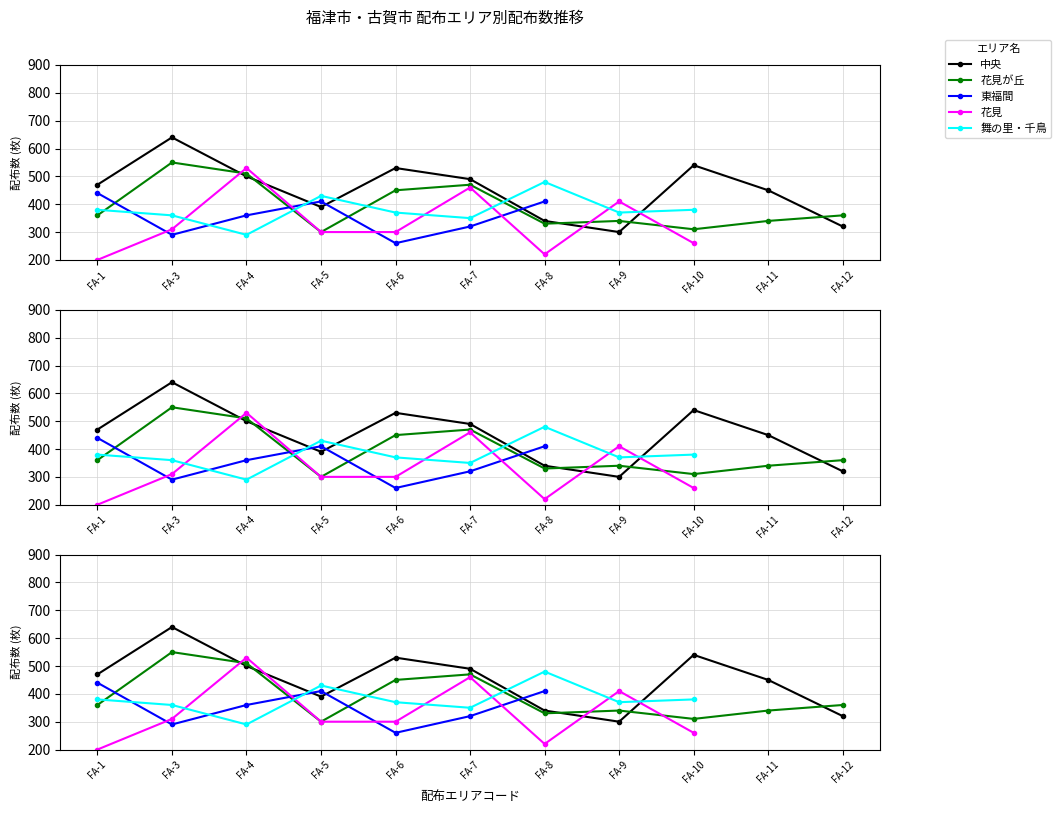

What is the sum of all 東福間 values?

2490